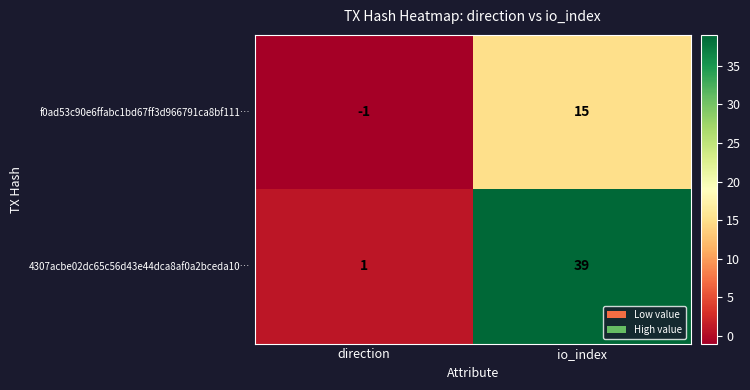

What is the spread (max minus min) of values at io_index?

24